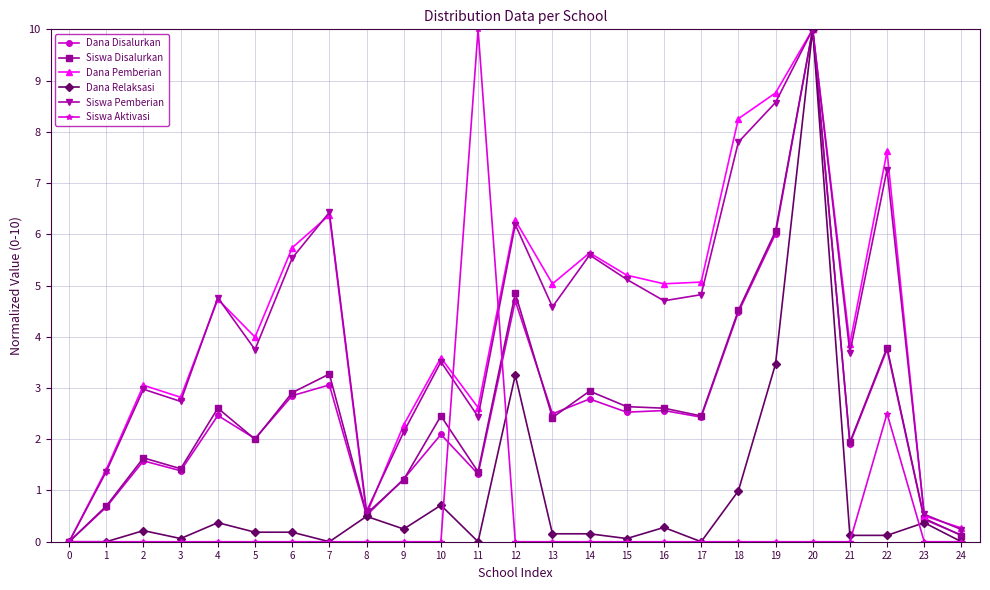

Which series has the largest total across all categories?

Dana Pemberian